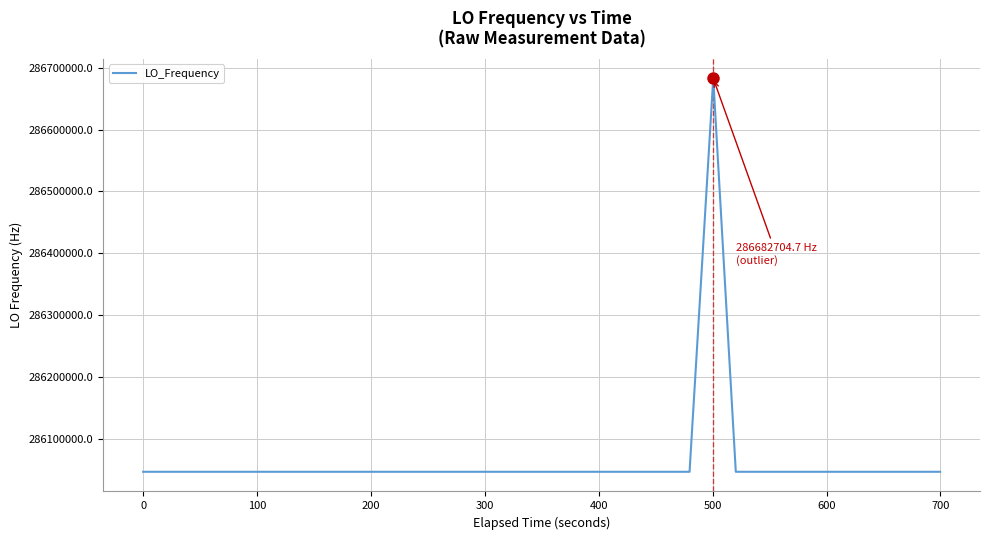

Count the number of categories in the chart.

40